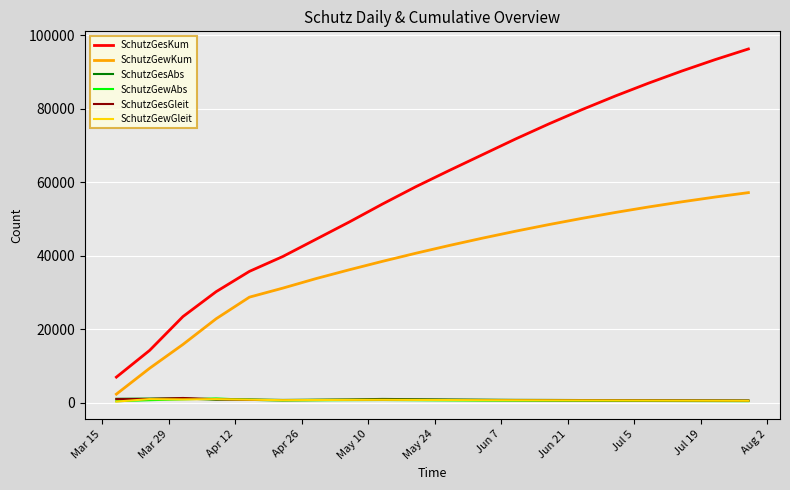

What is the maximum value shown in the chart?

96300